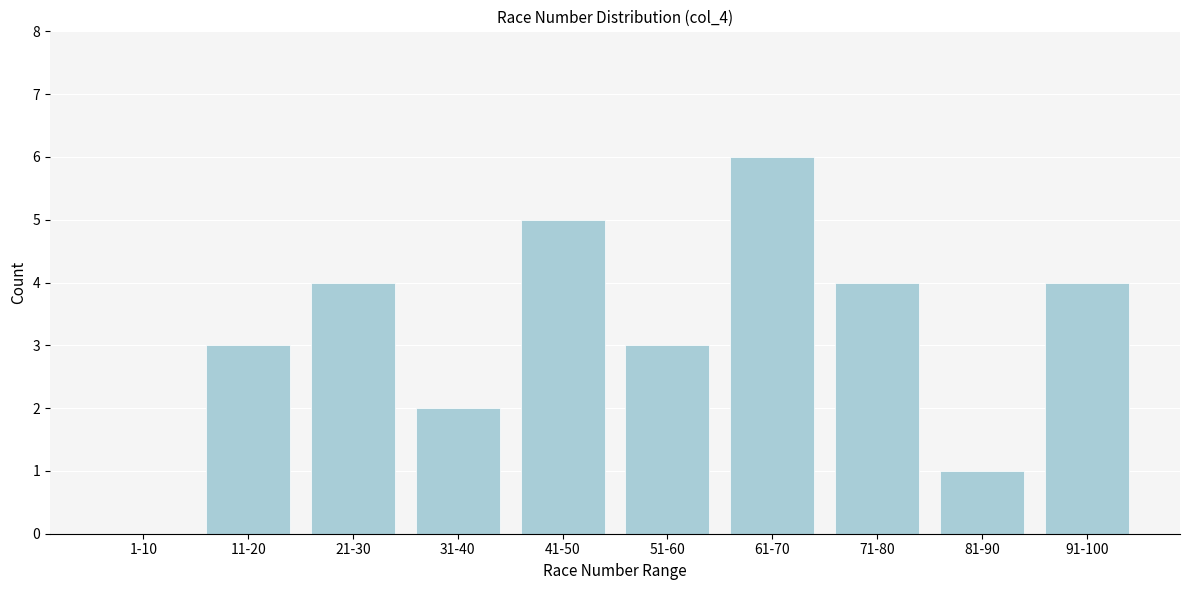

Reading left to right, list all the values displayed in this chart.

1-10=0	11-20=3	21-30=4	31-40=2	41-50=5	51-60=3	61-70=6	71-80=4	81-90=1	91-100=4